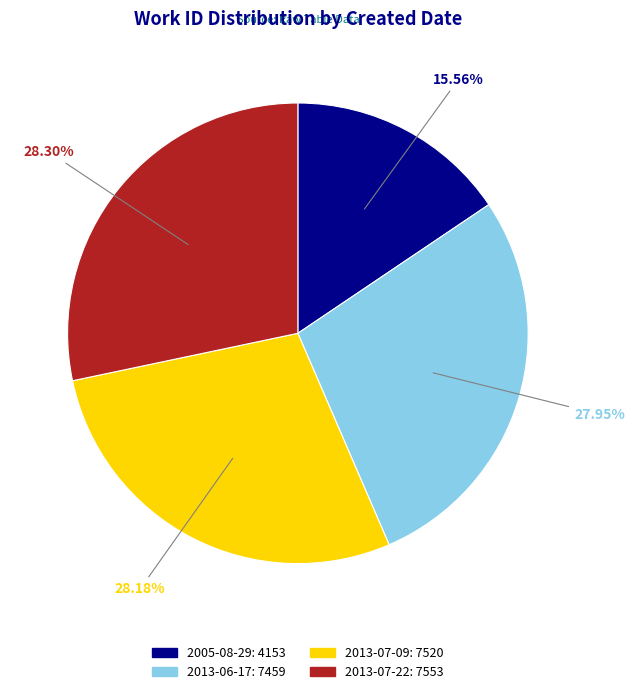

What is the ratio of the value at 2013-07-09 to the value at 2013-06-17?

1.0